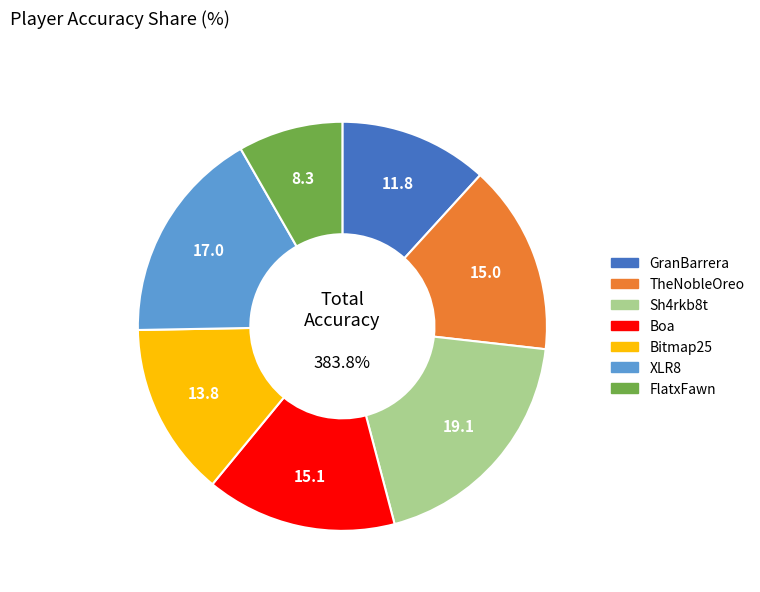

Approximately how many times larger is the value at Boa compared to TheNobleOreo?

1.0